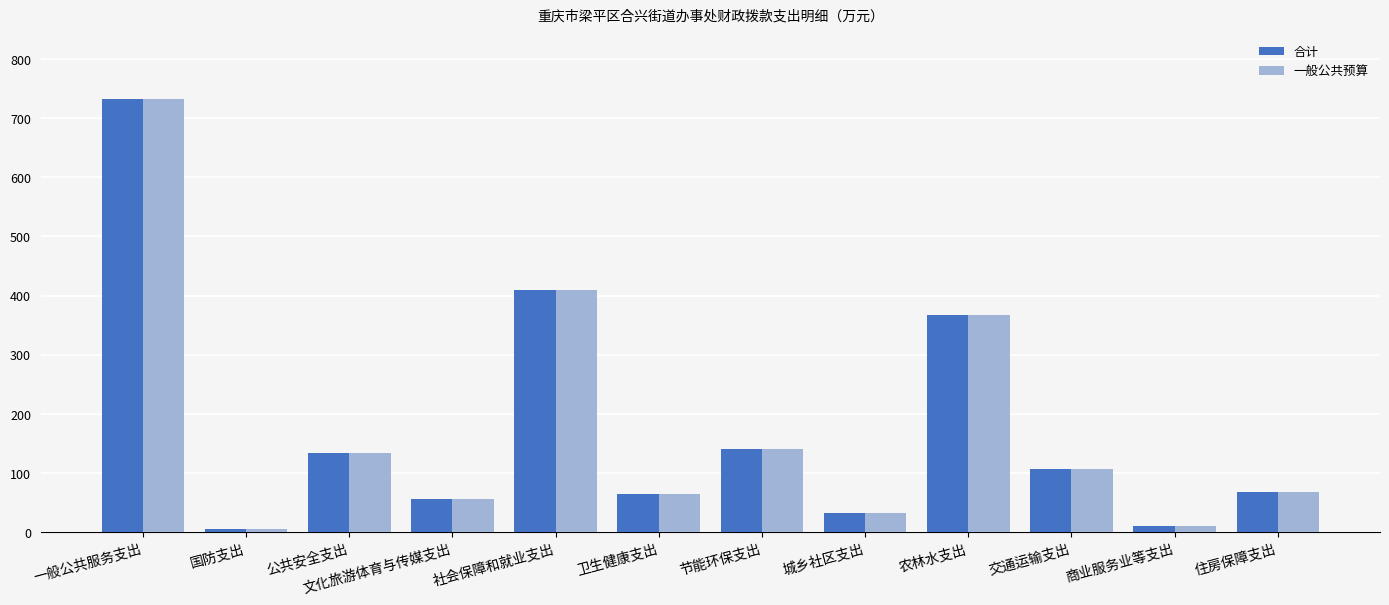

Reading left to right, extract all data points from this chart.

合计: 一般公共服务支出=731.9	国防支出=5.0	公共安全支出=134.6	文化旅游体育与传媒支出=55.4	社会保障和就业支出=410.0	卫生健康支出=64.2	节能环保支出=140.0	城乡社区支出=33.2	农林水支出=366.9	交通运输支出=106.4	商业服务业等支出=10.0	住房保障支出=68.3
一般公共预算: 一般公共服务支出=731.9	国防支出=5.0	公共安全支出=134.6	文化旅游体育与传媒支出=55.4	社会保障和就业支出=410.0	卫生健康支出=64.2	节能环保支出=140.0	城乡社区支出=32.0	农林水支出=366.9	交通运输支出=106.4	商业服务业等支出=10.0	住房保障支出=68.3